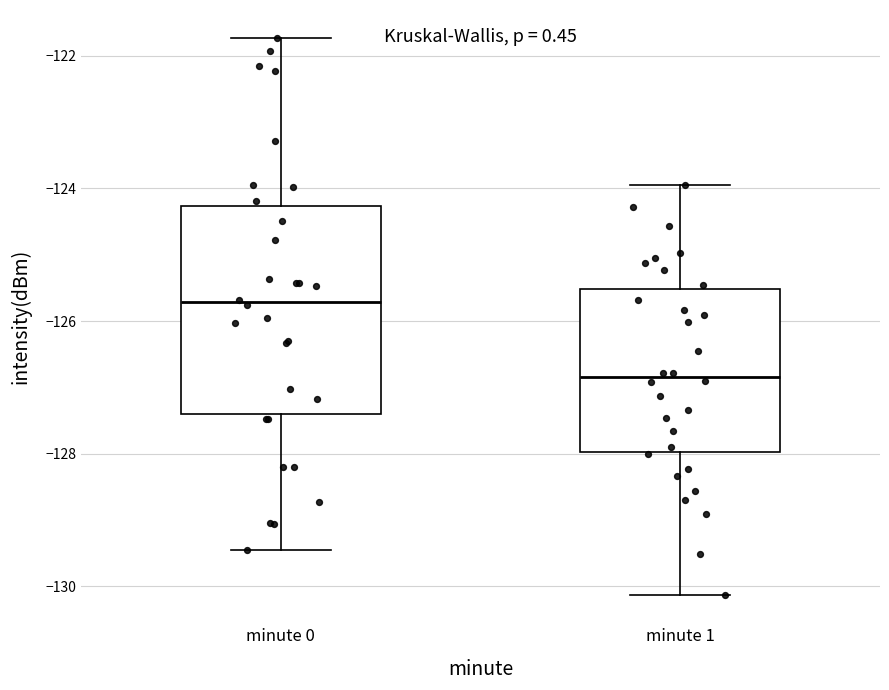

Comparing the boxes themselves (not the whiskers), which one is the tallest?

minute 0